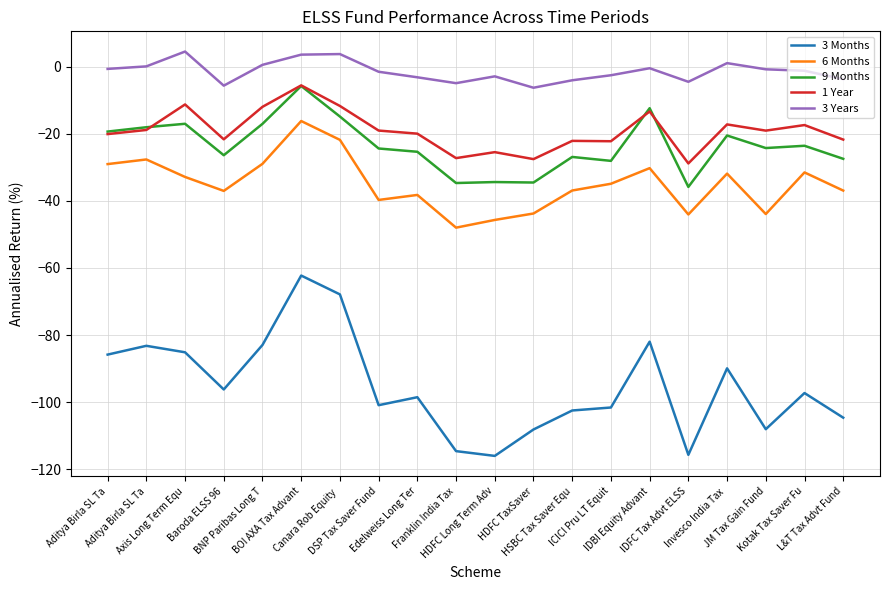

What is the lowest value of the 6 Months series?

-48.0